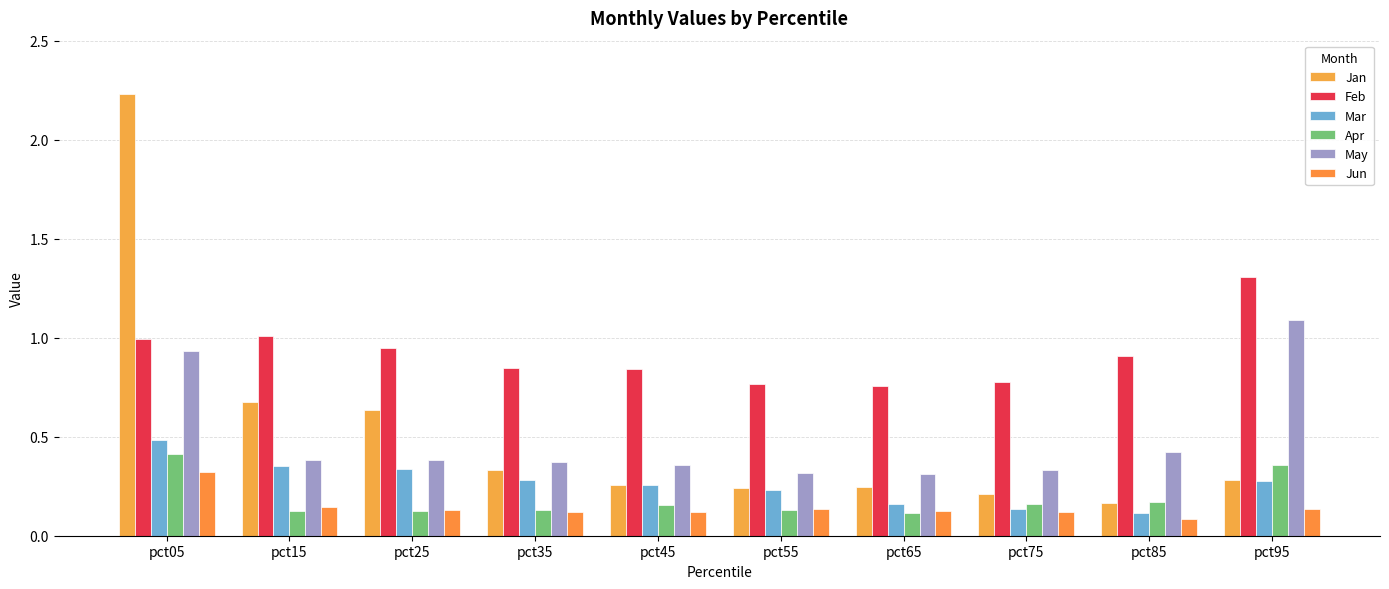

How many data points does each series have?

10